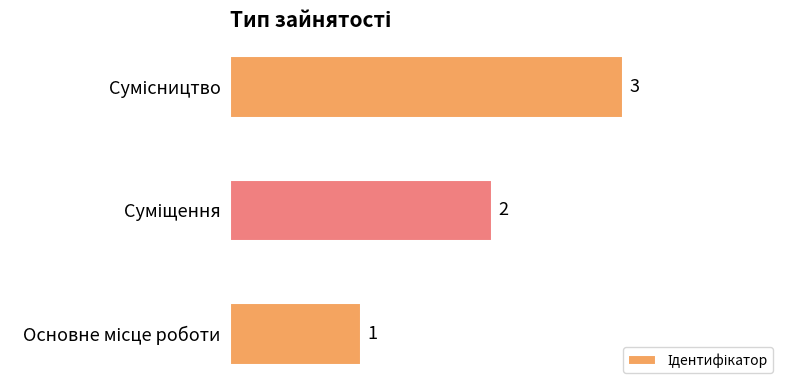

What is the greatest value displayed?

3